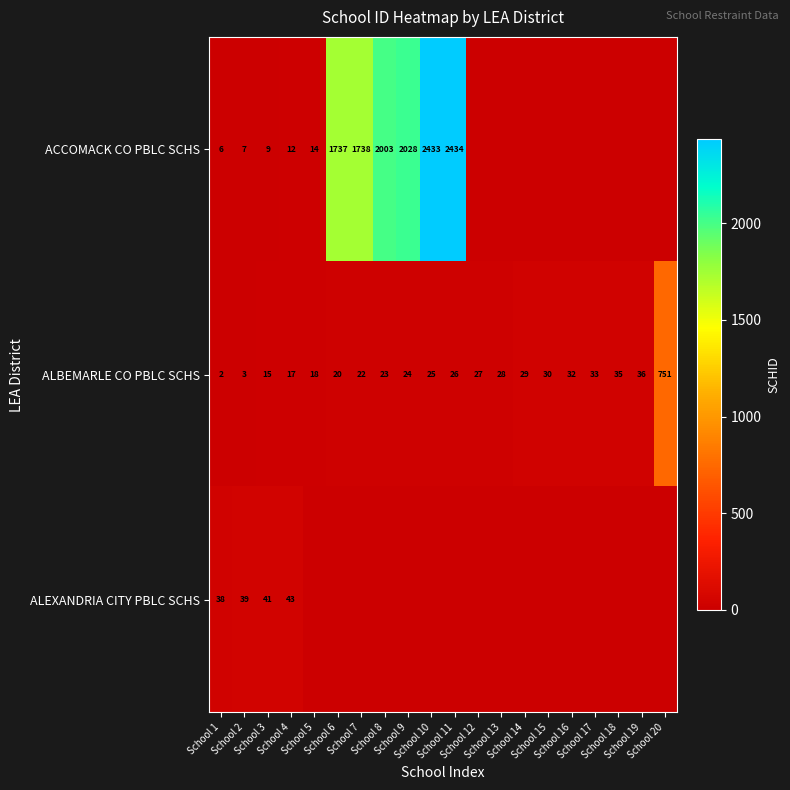

What is the sum of all ALBEMARLE CO PBLC SCHS values?

1196